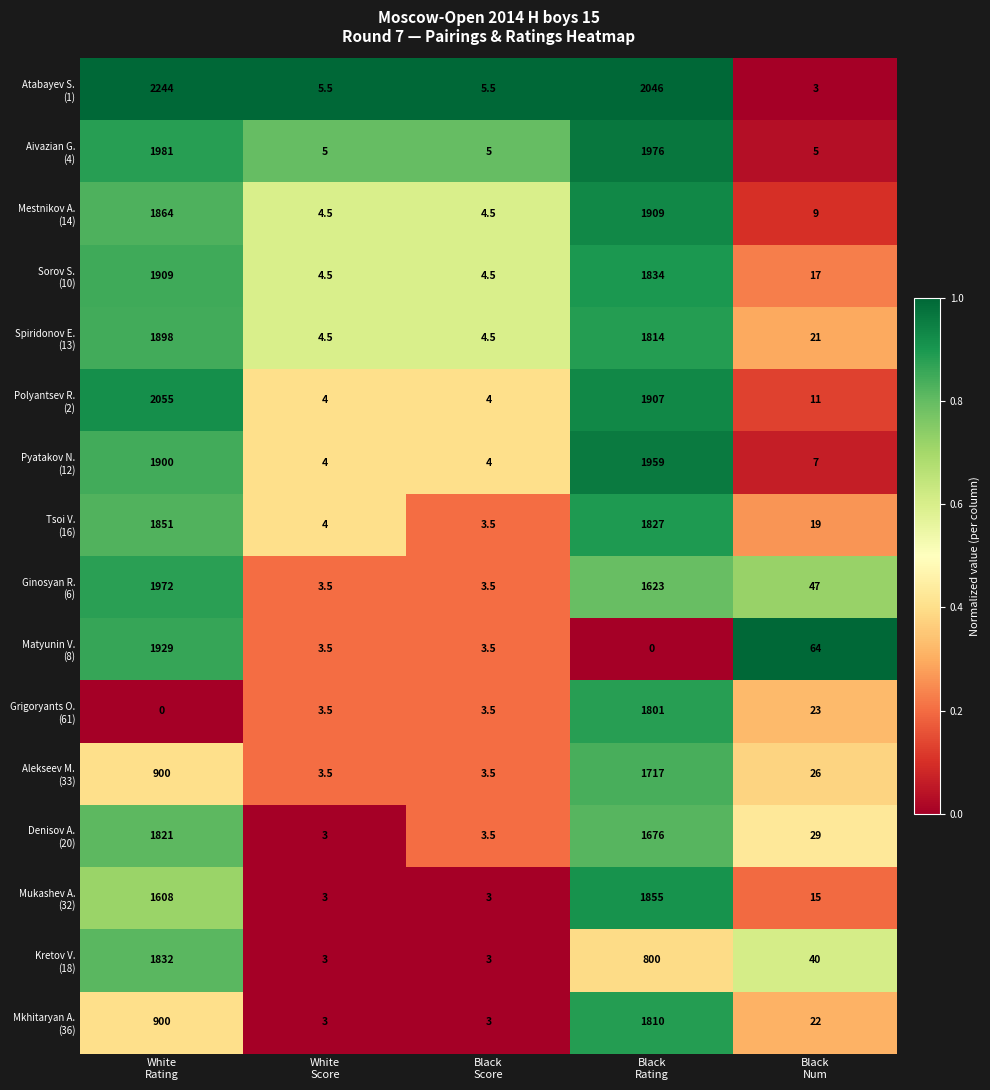

What is the greatest value displayed?

2244.0